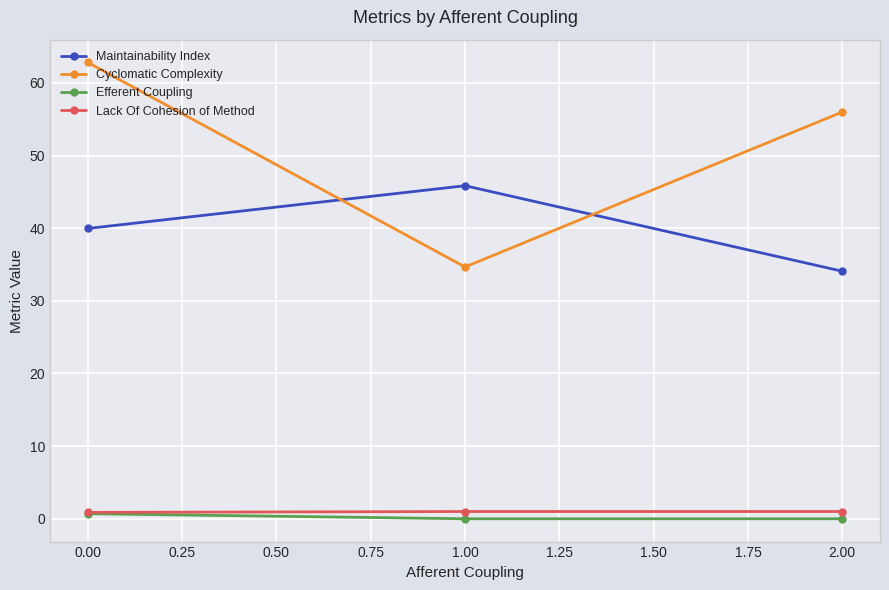

What is the sum of all Cyclomatic Complexity values?

153.5